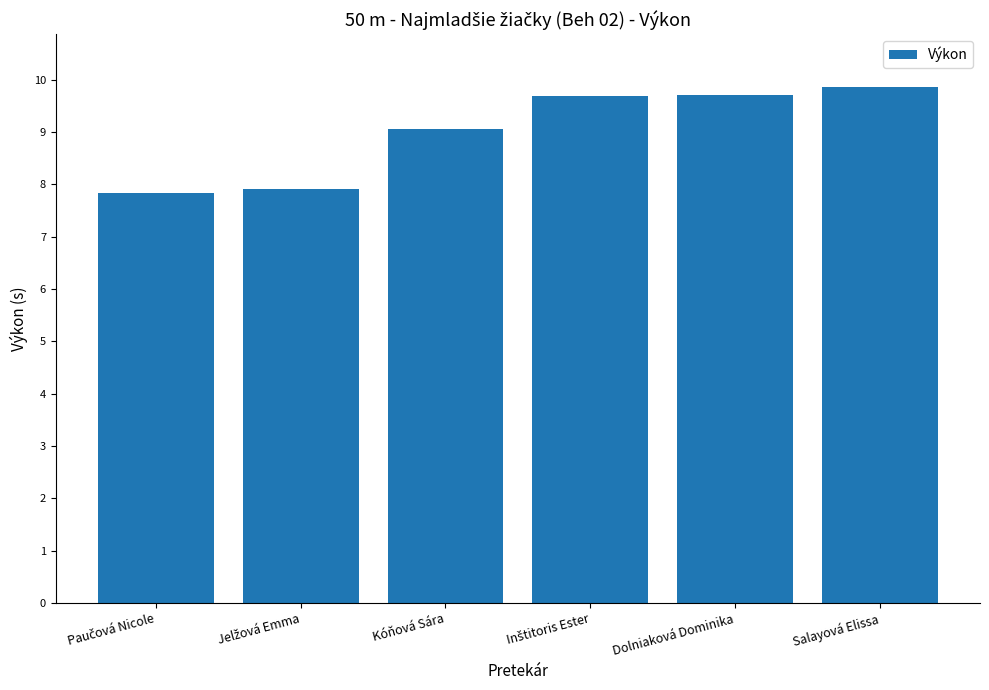

Which has a higher value, Dolniaková Dominika or Kóňová Sára?

Dolniaková Dominika